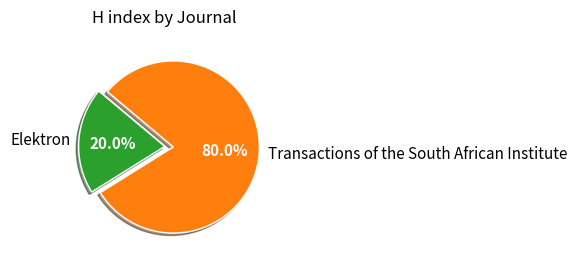

How many segments does this pie chart have?

2